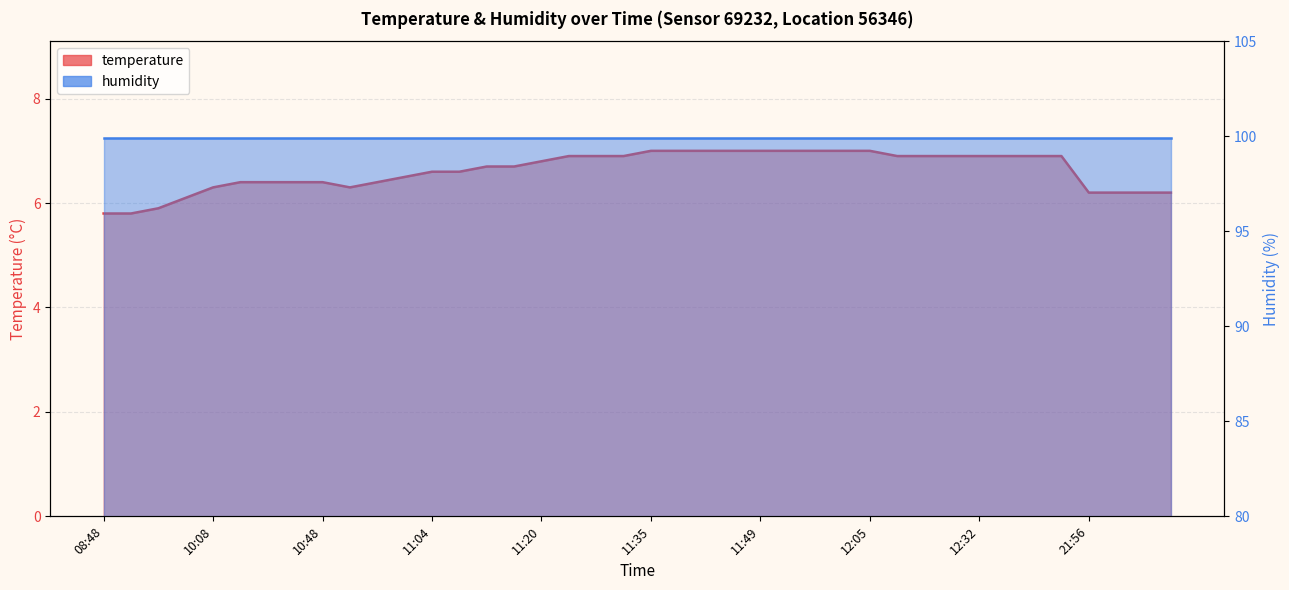

Where is the first local minimum?

10:50